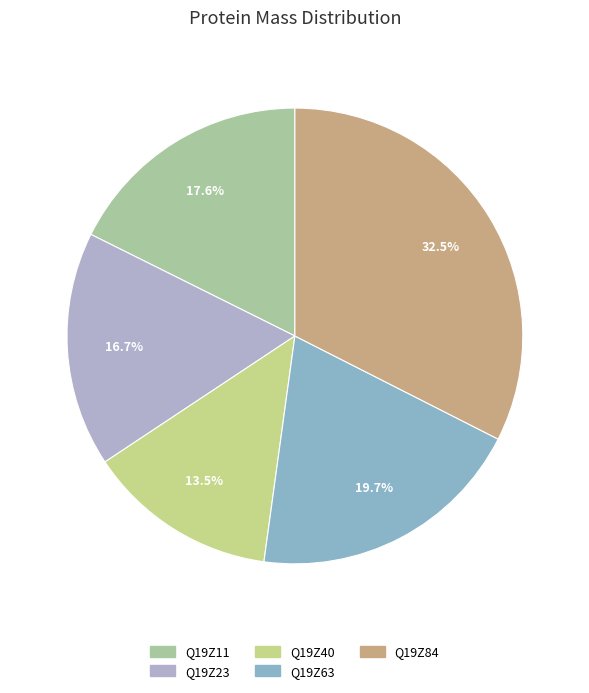

Is there a majority slice in this chart?

No